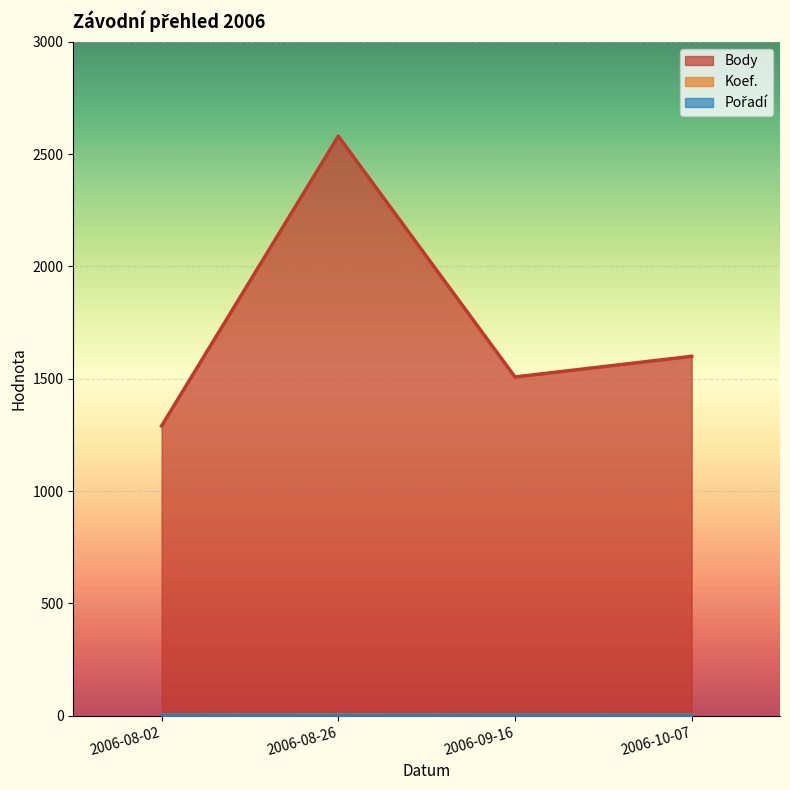

What is the value of the Koef. point at the 2nd from the left?

4